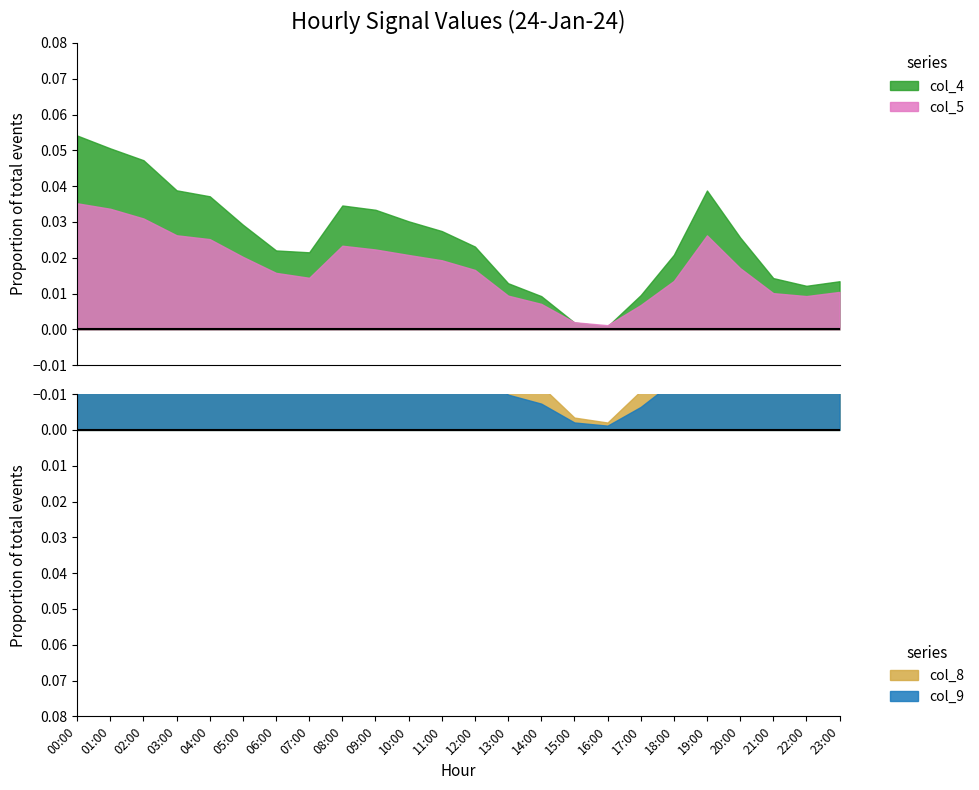

Where is col_8 nearest to the value 0?

16:00